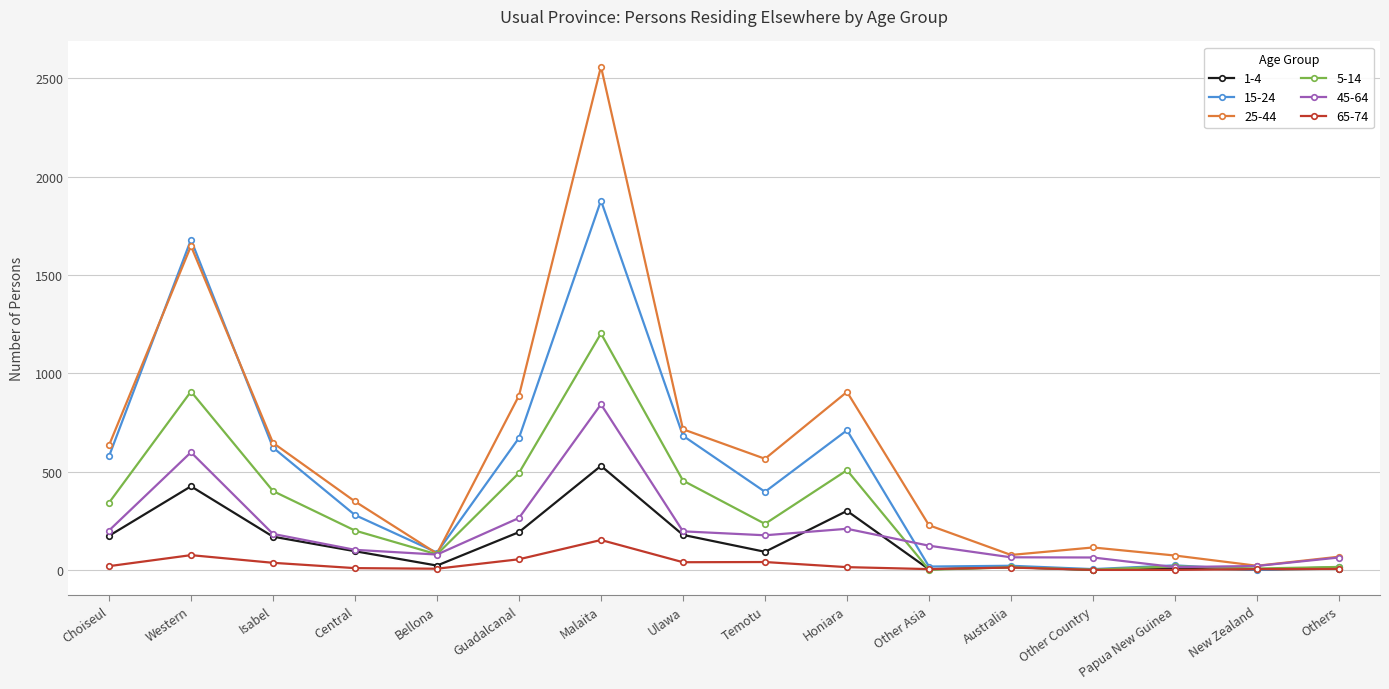

What position from the right is Bellona?

12